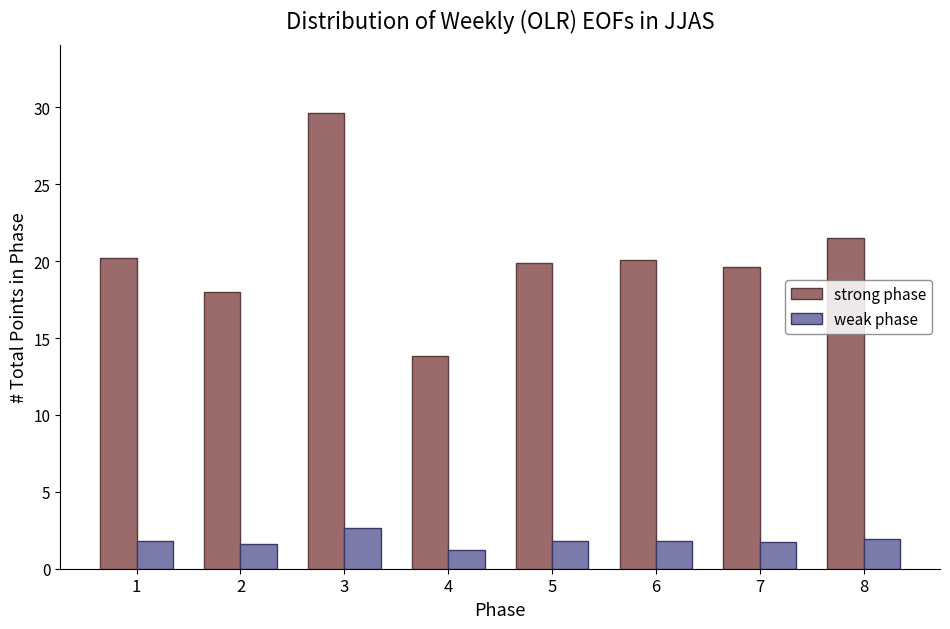

Read the weak phase value at 6.

1.8